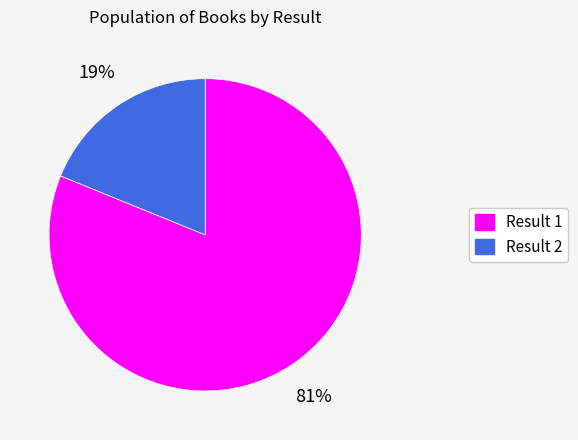

Which slice is the largest?

Result 1